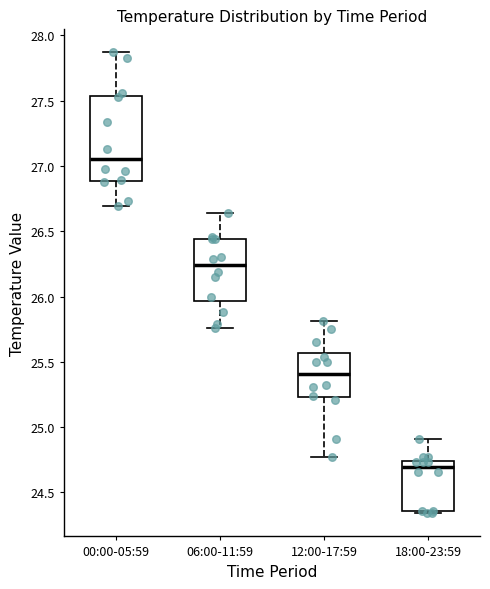

Where is the upper edge of the box for 12:00-17:59 on the y-axis? The values are not printed on the chart, so give them approximately, as read against the axis.

25.55